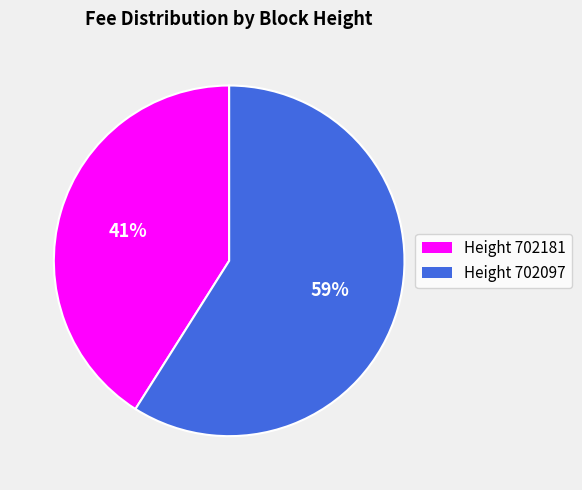

To the nearest percent, what is the average slice percentage?

50%